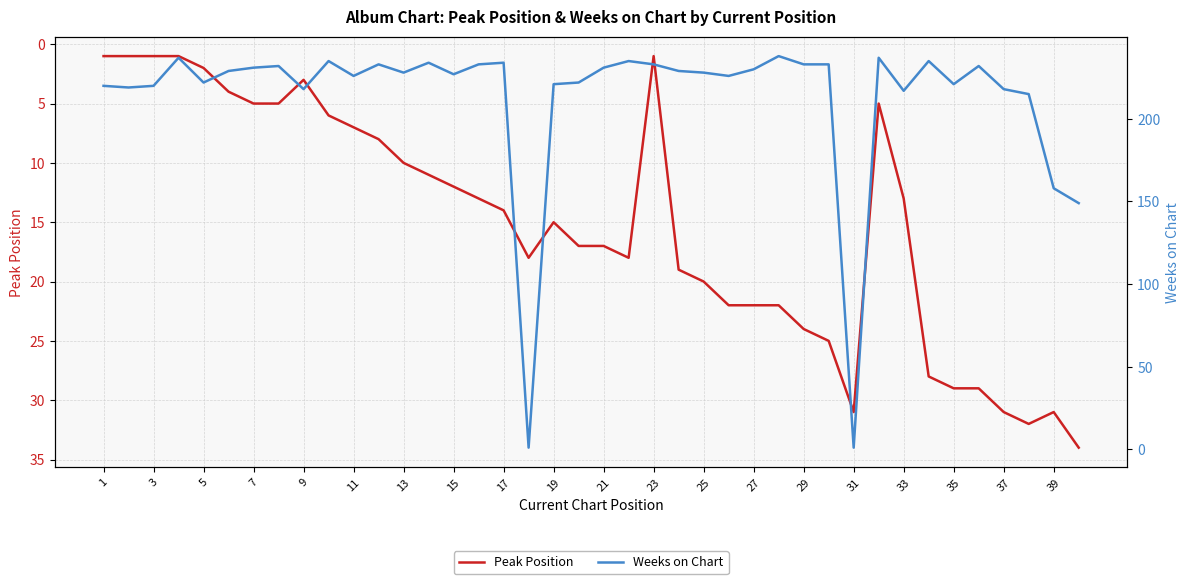

True or false: Peak Position has a value of 24 at 29.

True